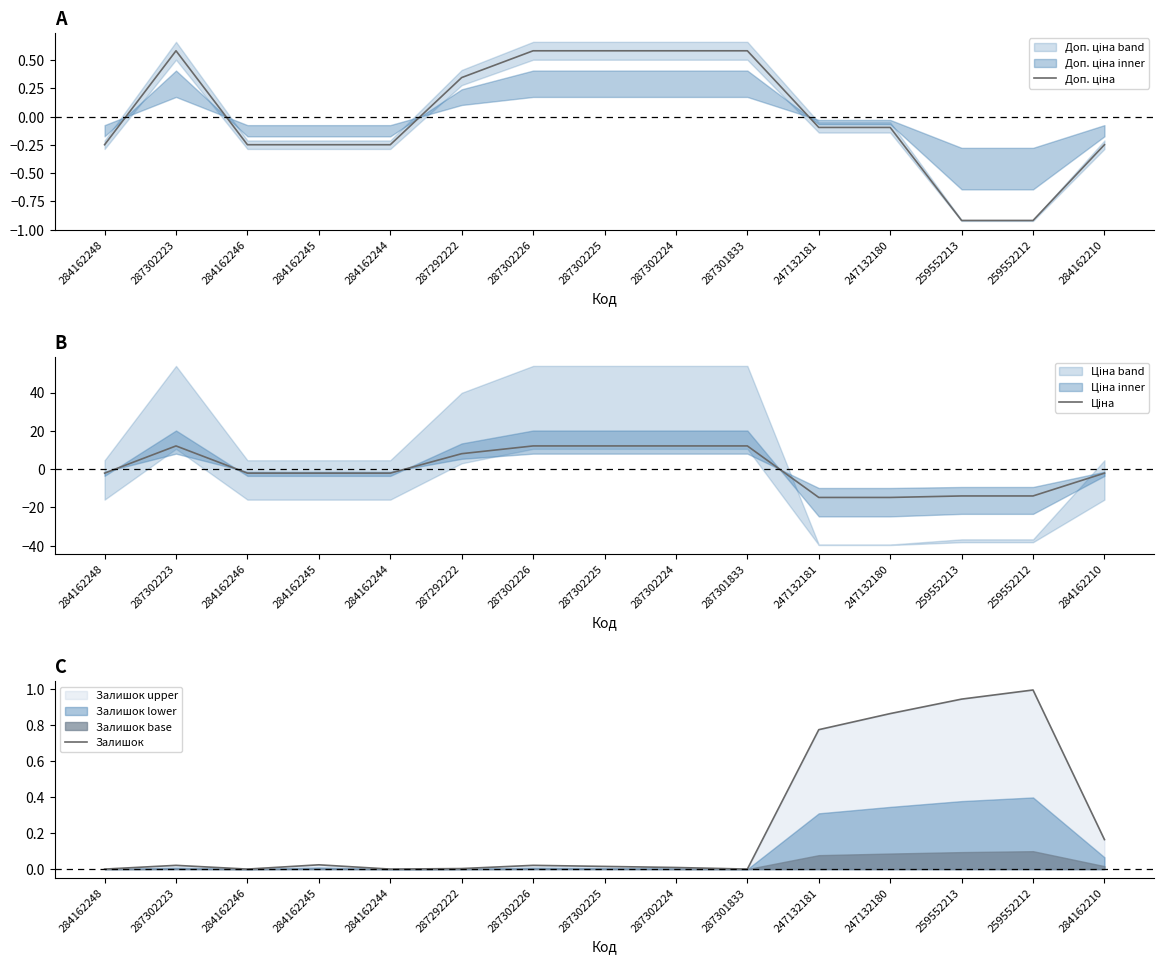

Which series has the largest range (max minus min)?

Ціна